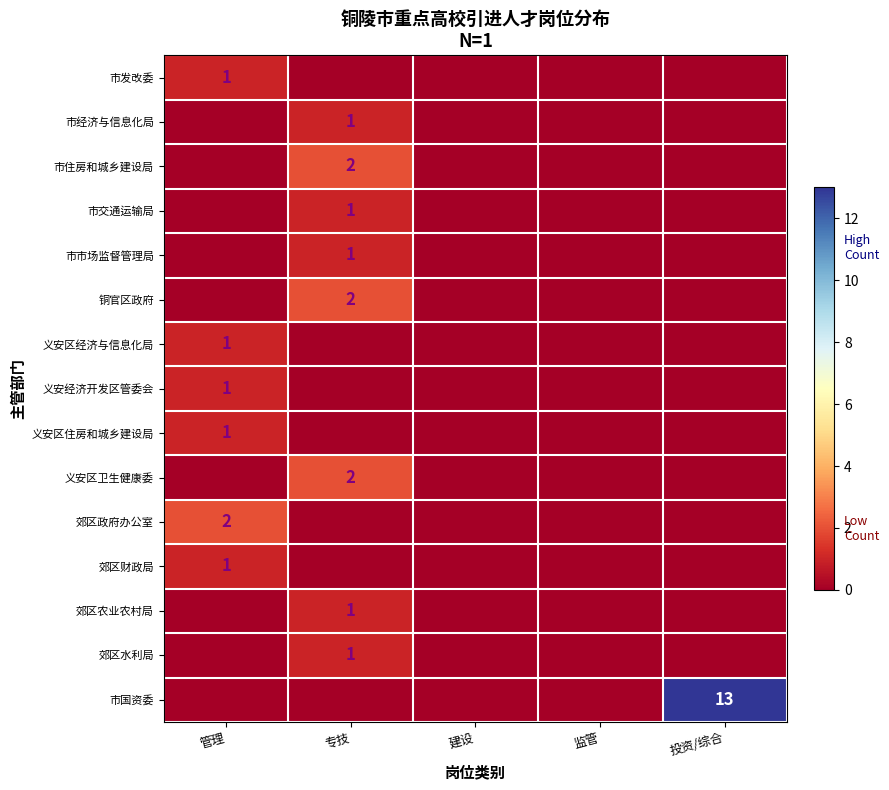

Is the value of 铜官区政府 at 专技 greater than the value of 市国资委 at 投资/综合?

No